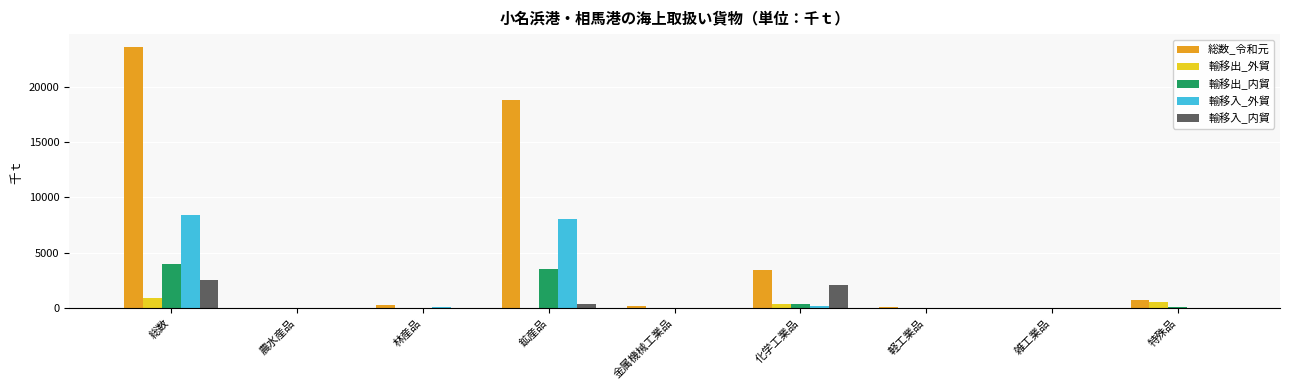

Which series has the largest range (max minus min)?

総数_令和元